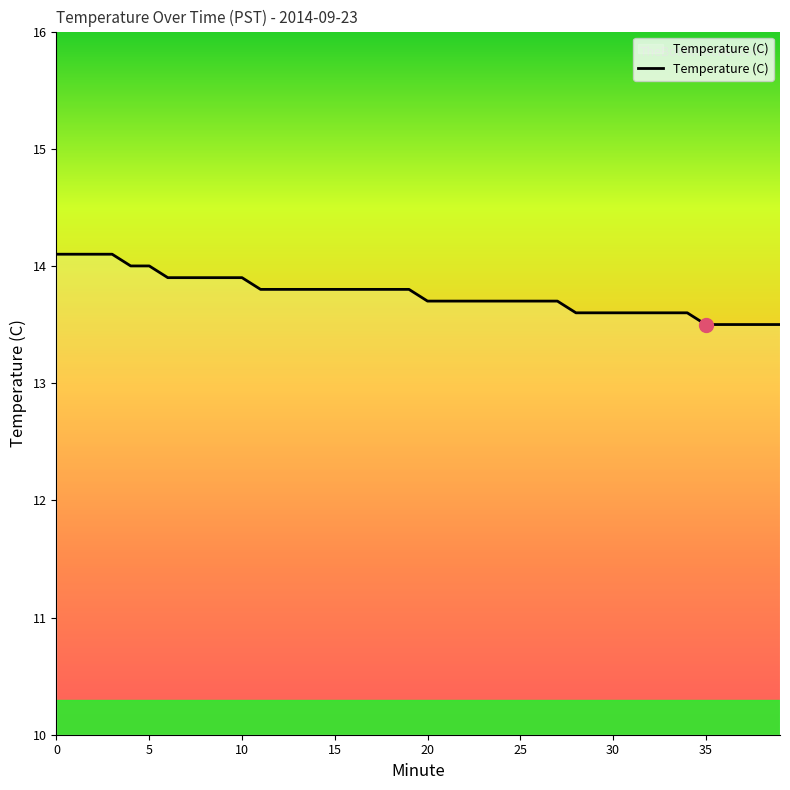

What is the difference between the maximum and minimum values?

0.6